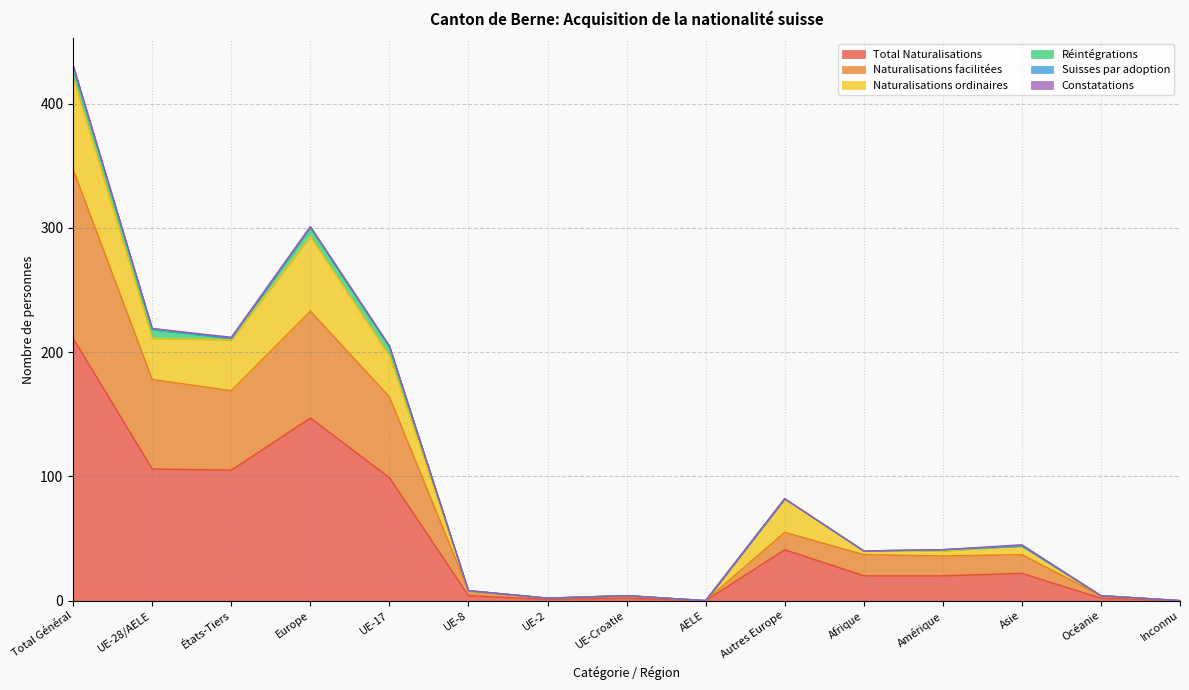

How many positive values does the Naturalisations ordinaires series have?

13